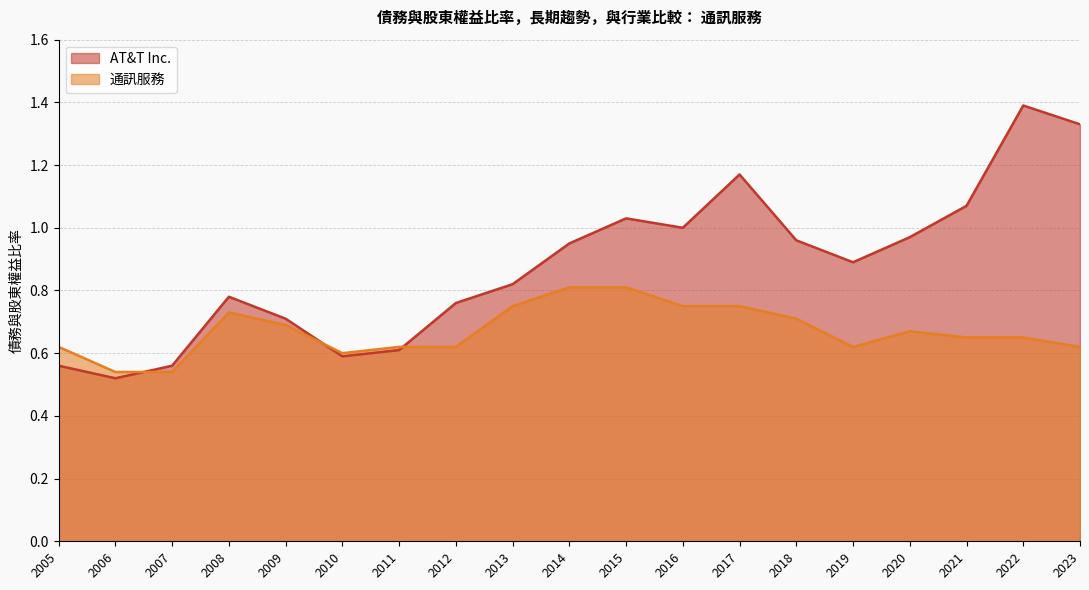

Which series has the largest total across all categories?

AT&T Inc.